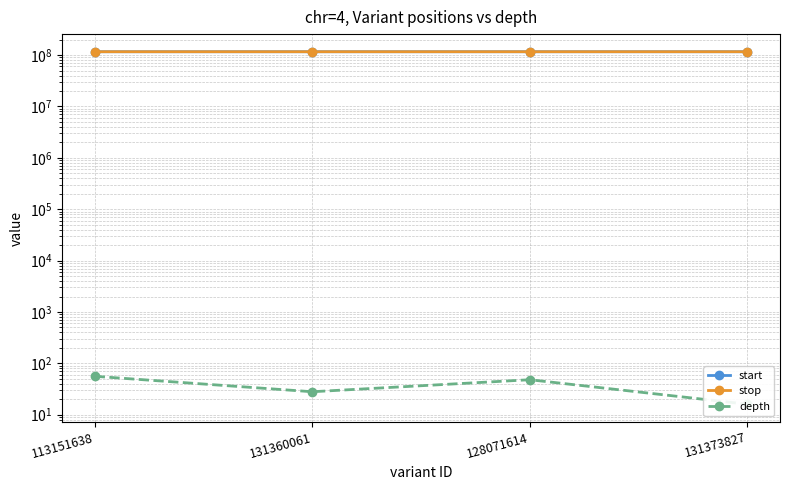

What is the difference between the stop values at 131360061 and 113151638?

11519